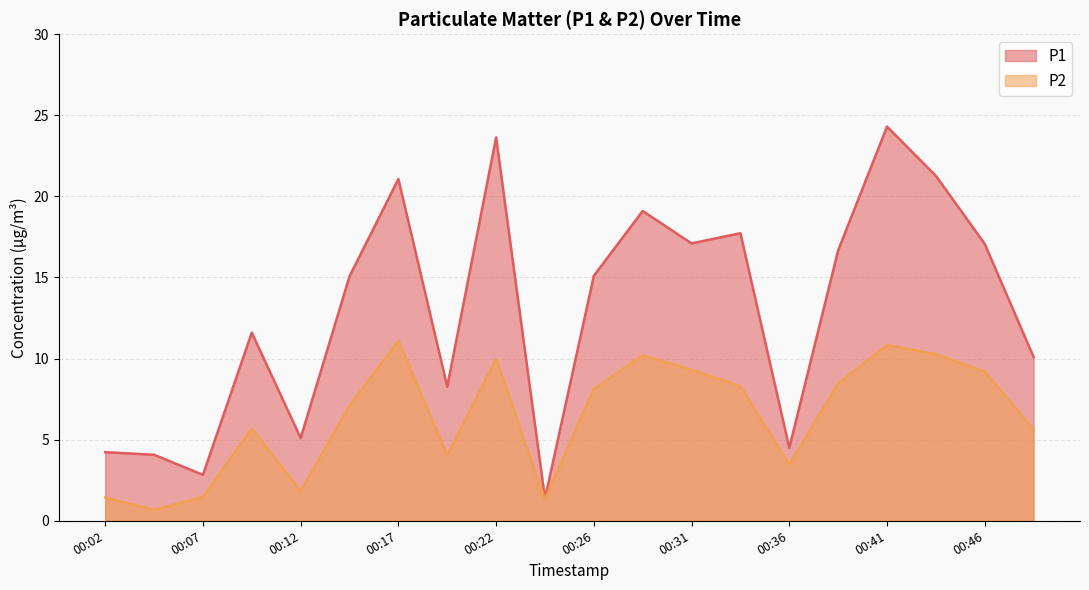

Reading right to left, list all the values displayed in this chart.

P1: 10.1	17.1	21.3	24.3	16.7	4.5	17.7	17.1	19.1	15.1	1.4	23.6	8.3	21.1	15.1	5.1	11.6	2.8	4.1	4.2
P2: 5.6	9.2	10.3	10.8	8.5	3.5	8.3	9.3	10.2	8.1	1.3	10.0	4.0	11.1	7.1	1.8	5.7	1.5	0.7	1.4